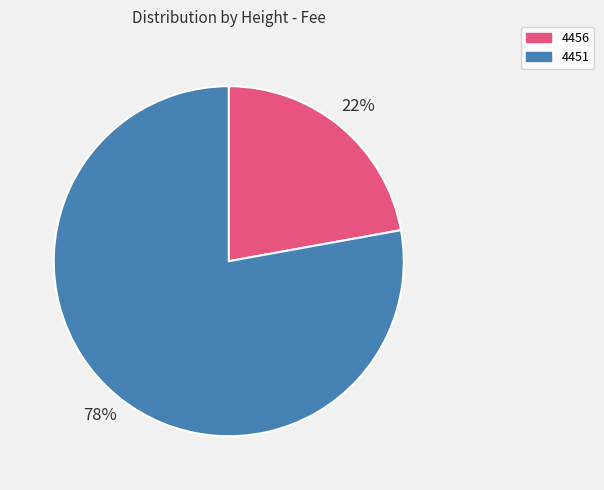

To the nearest percent, what portion does 4451 represent?

78%